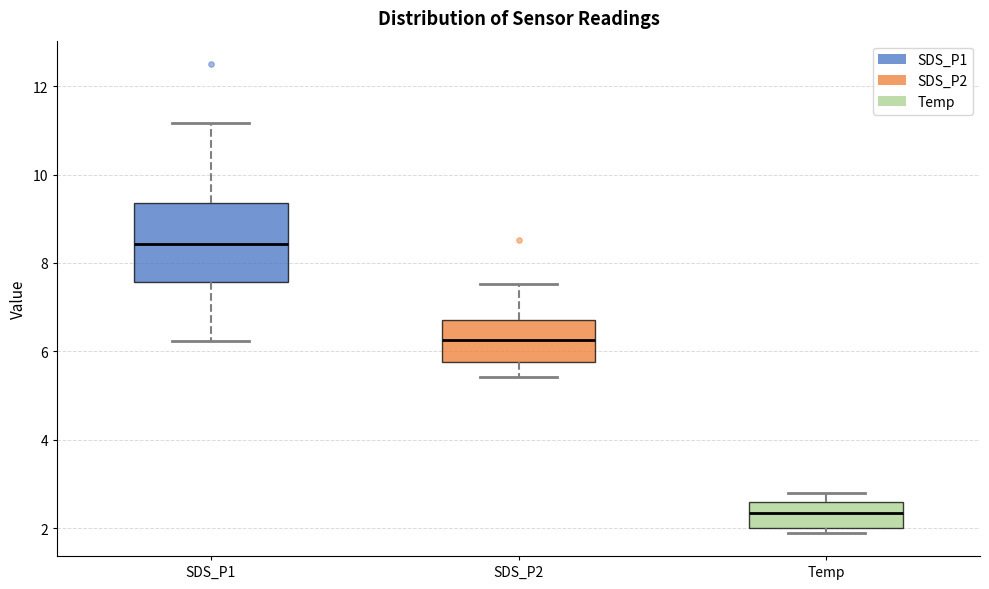

Comparing the boxes themselves (not the whiskers), which one is the tallest?

SDS_P1